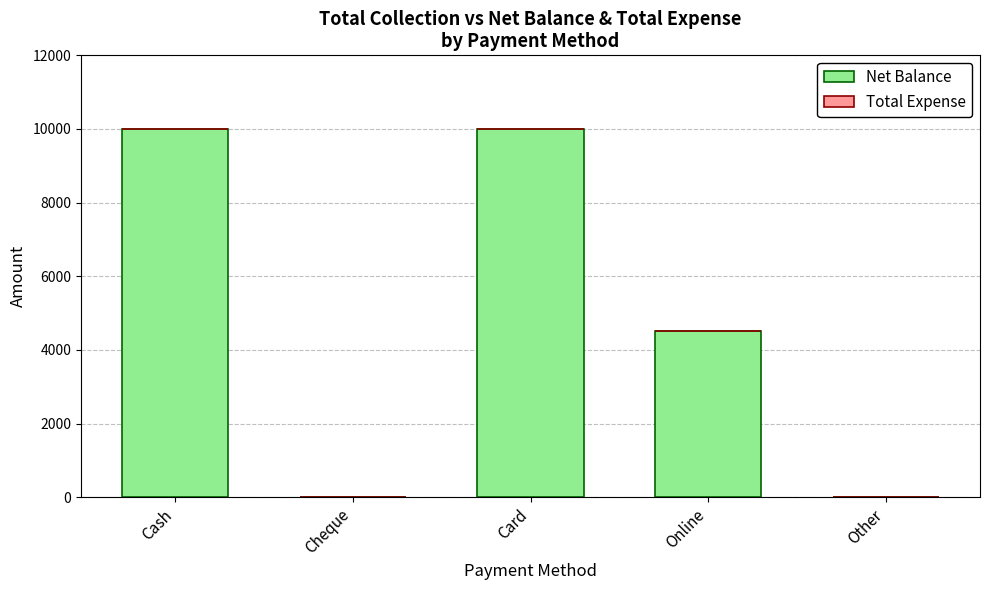

What is the ratio of the value at Cash to the value at Card?

1.0